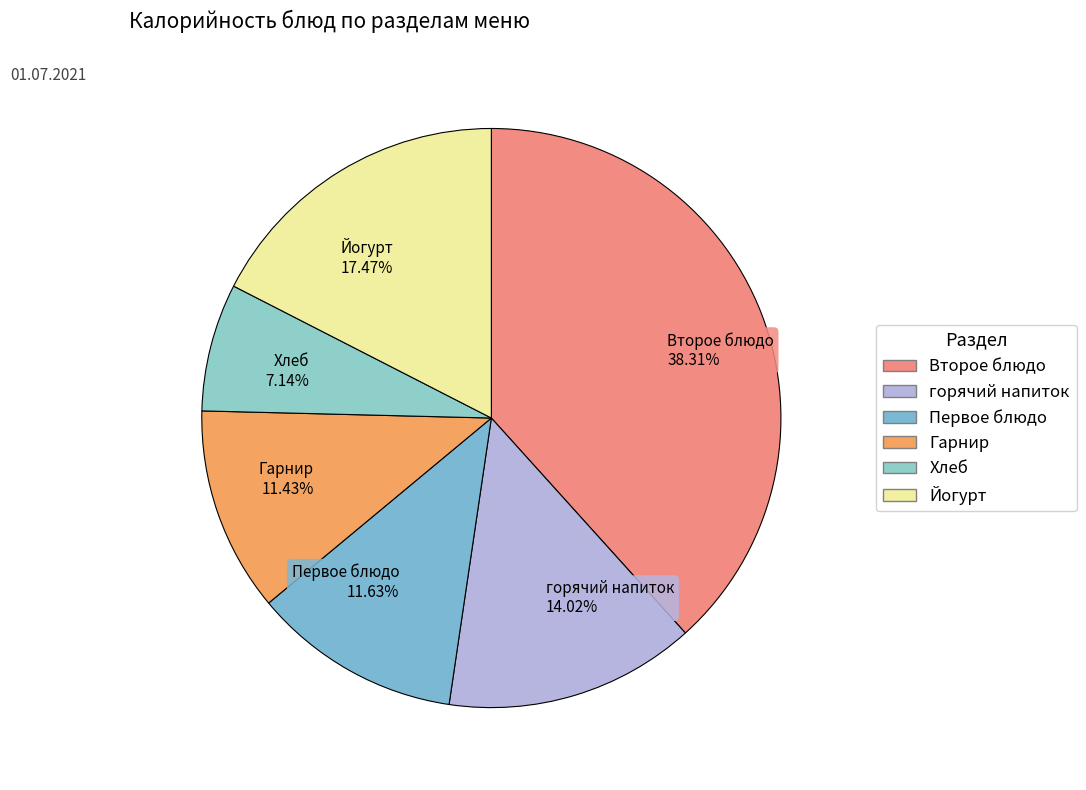

To the nearest percent, what portion does Первое блюдо represent?

12%